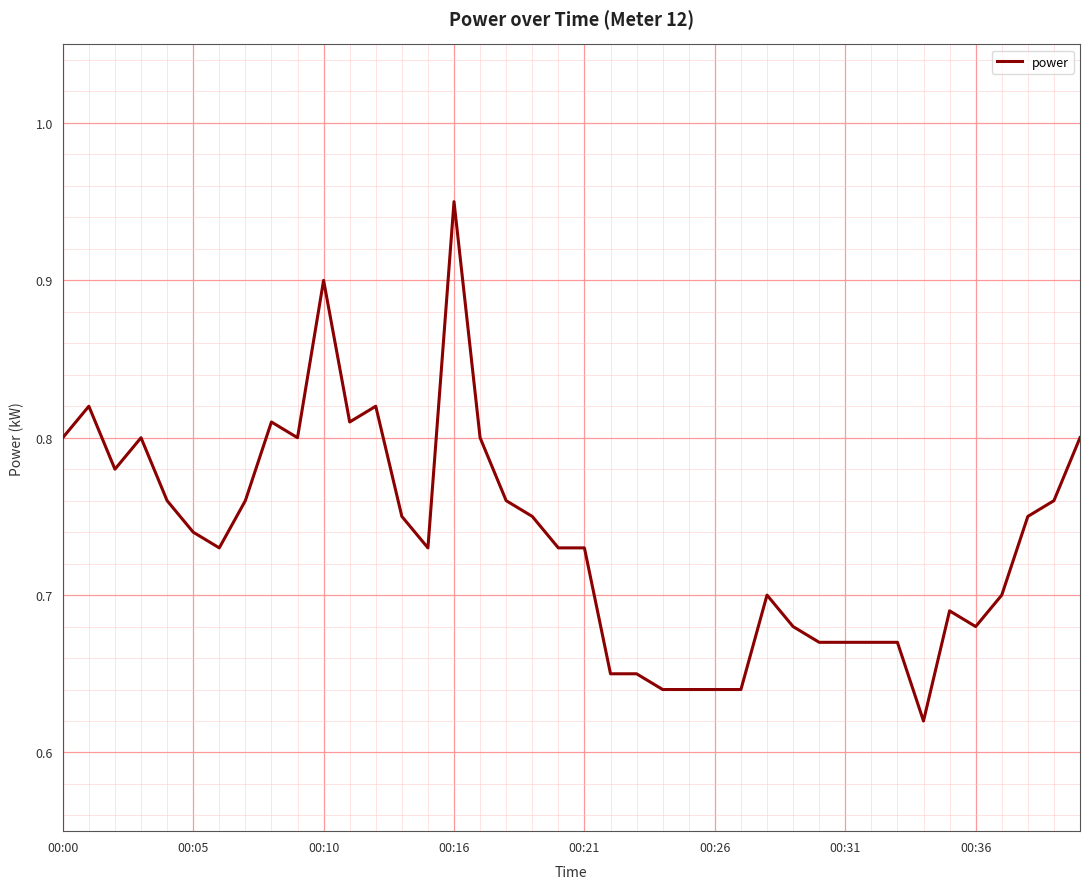

What is the smallest value displayed?

0.6